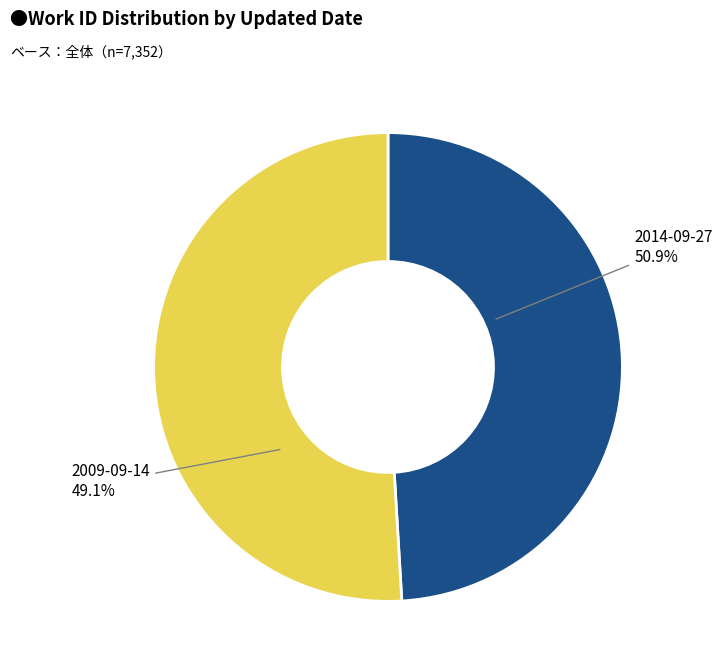

Which has a higher value, 2009-09-14 or 2014-09-27?

2014-09-27